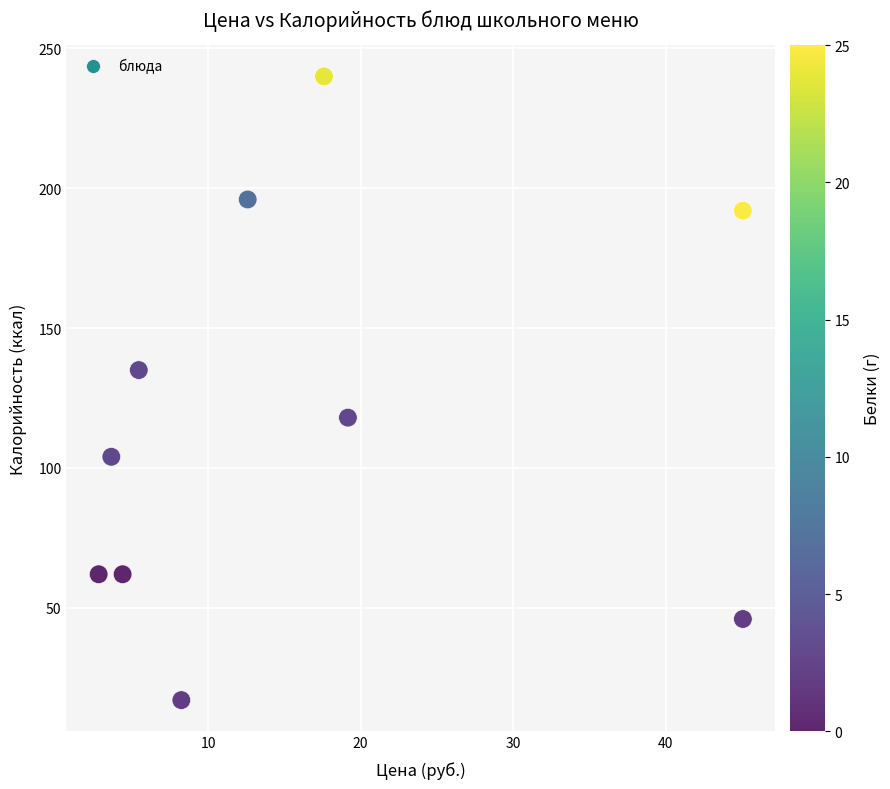

What Y value in the scatter plot is closest to 128?

135